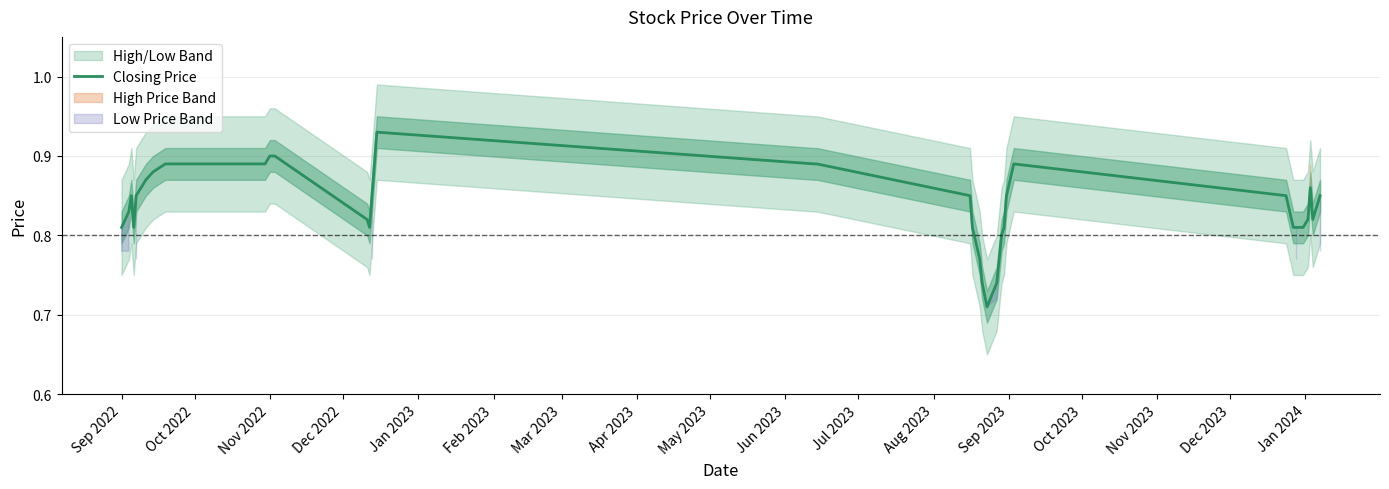

How many values are between 0 and 1?

38